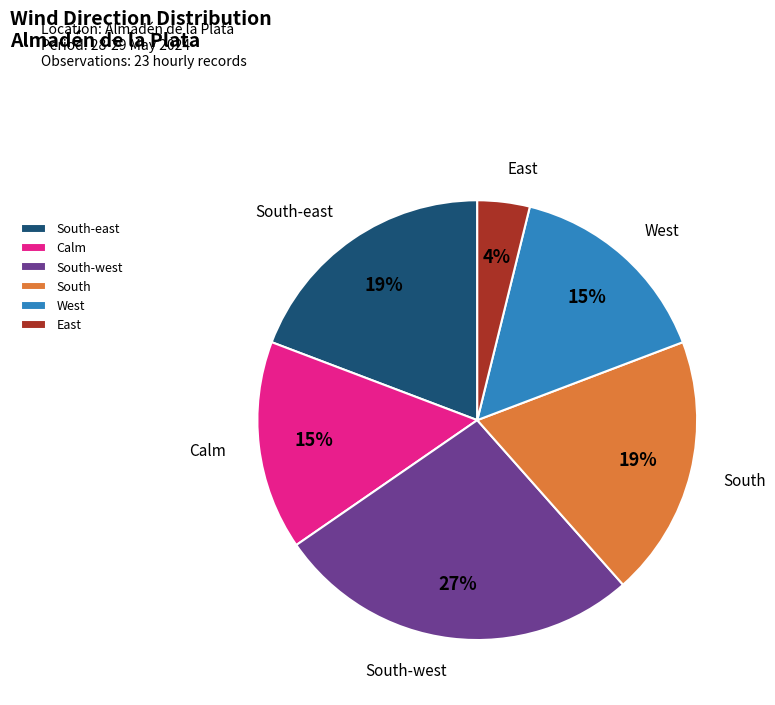

Which slice is the largest?

South-west